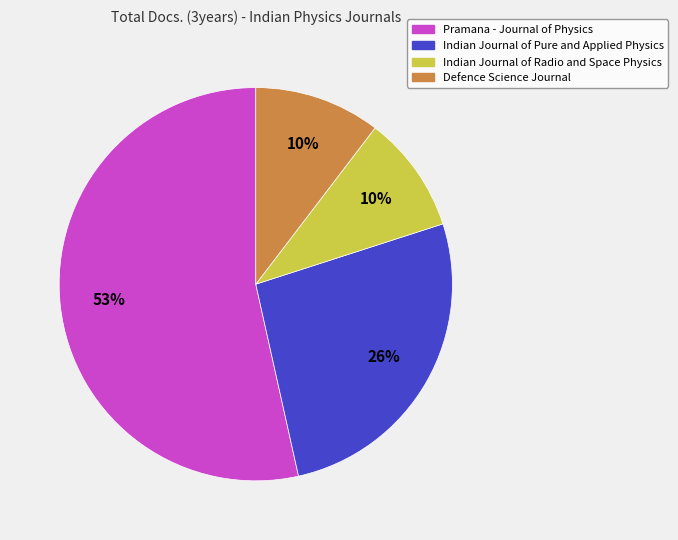

Which has a higher value, Defence Science Journal or Indian Journal of Pure and Applied Physics?

Indian Journal of Pure and Applied Physics